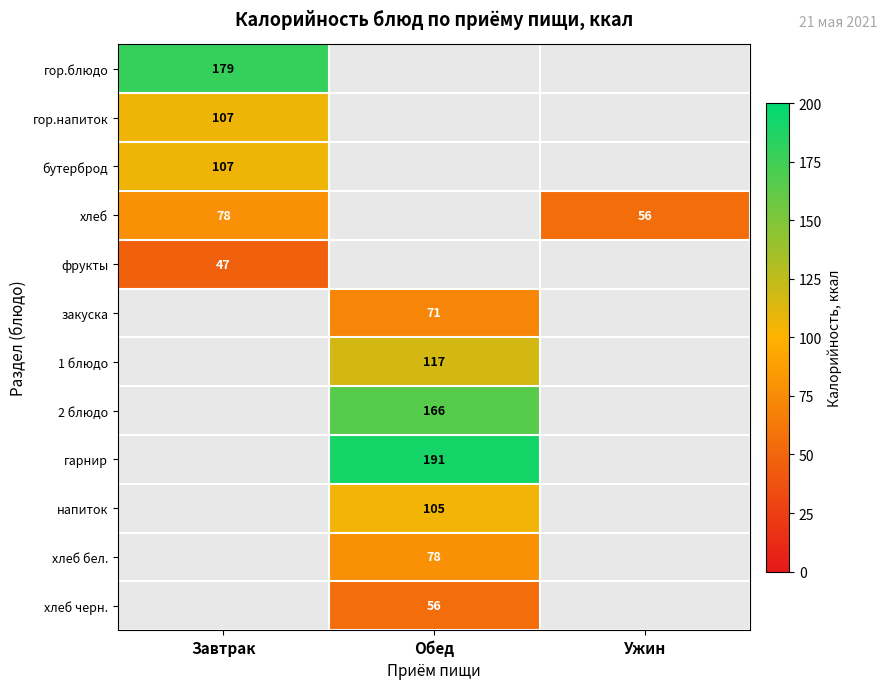

Which has a higher value, Ужин or Обед?

Обед